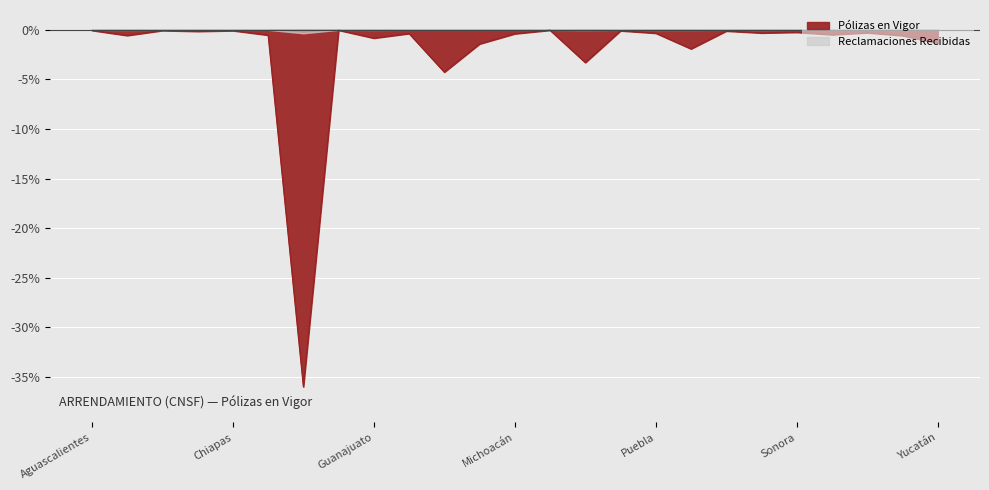

What is the difference between the maximum and minimum values?

36.0